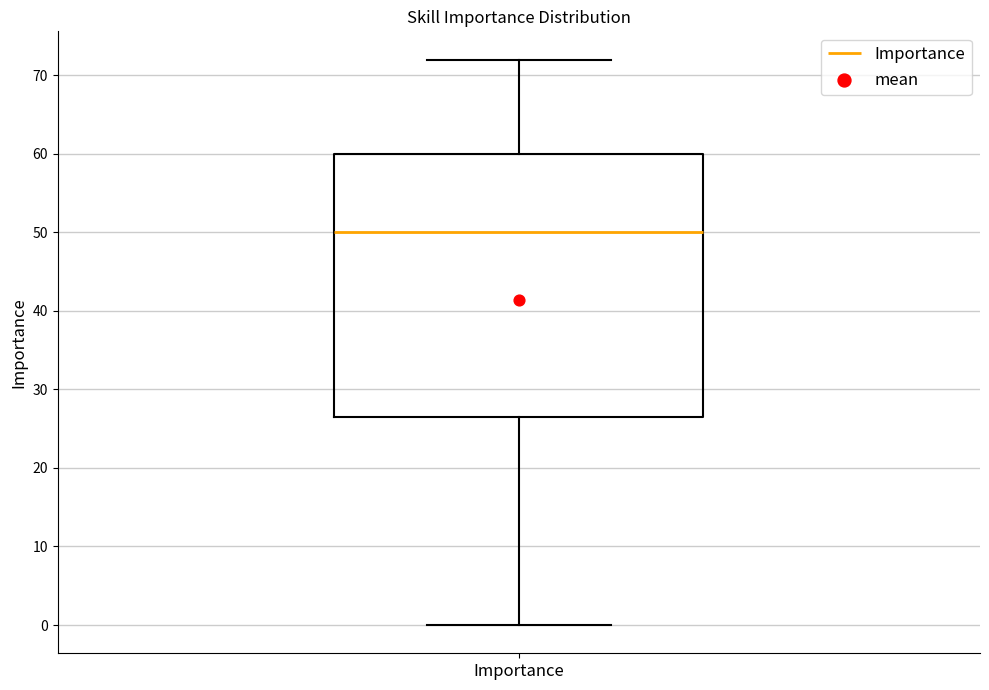

Read this box plot against the y-axis: the position of the median line, the range covered by the box, and the ends of both whiskers. The values are not printed on the chart, so give them approximately, as read against the axis.

median 50, box 27 to 60, whiskers 0 to 72